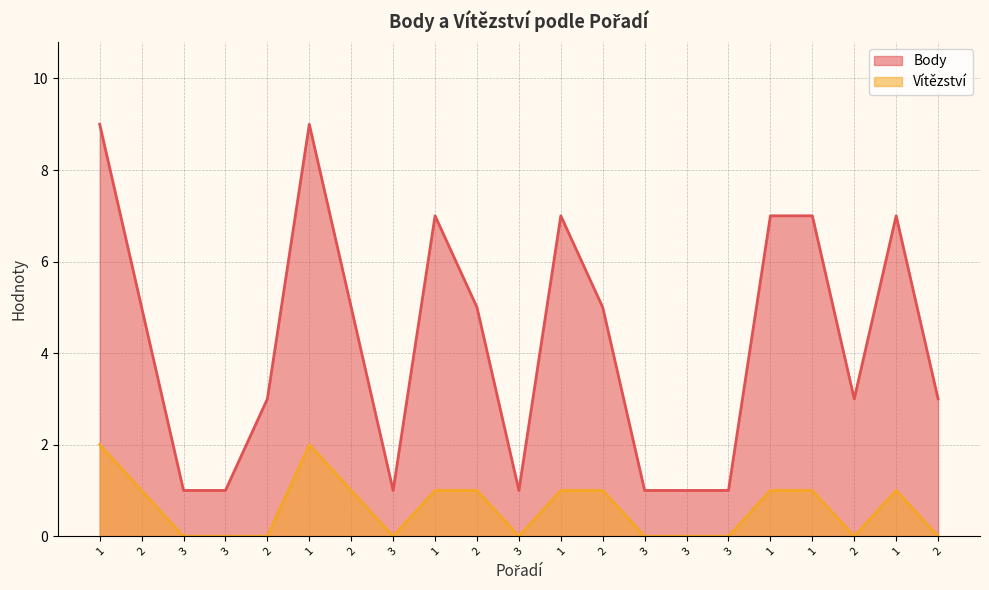

What are all the series names shown in the legend?

Body, Vítězství